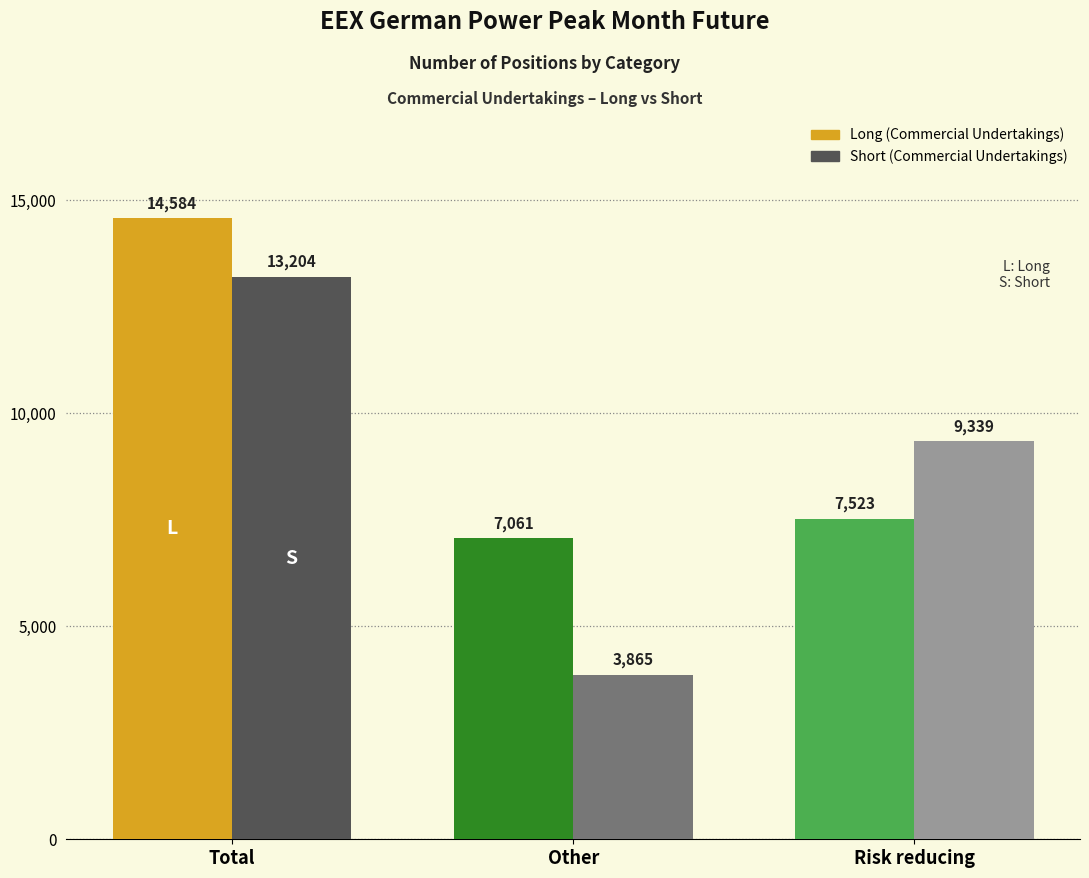

How many groups of bars are there?

3